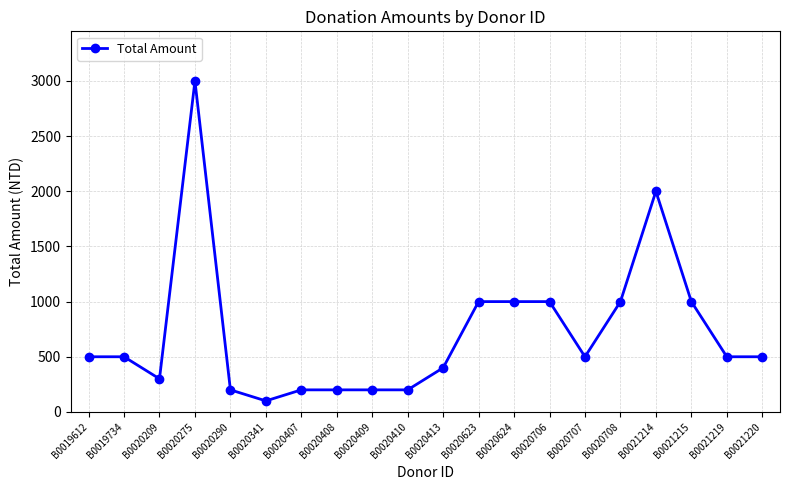

The value at B0021219 is 500. True or false?

True